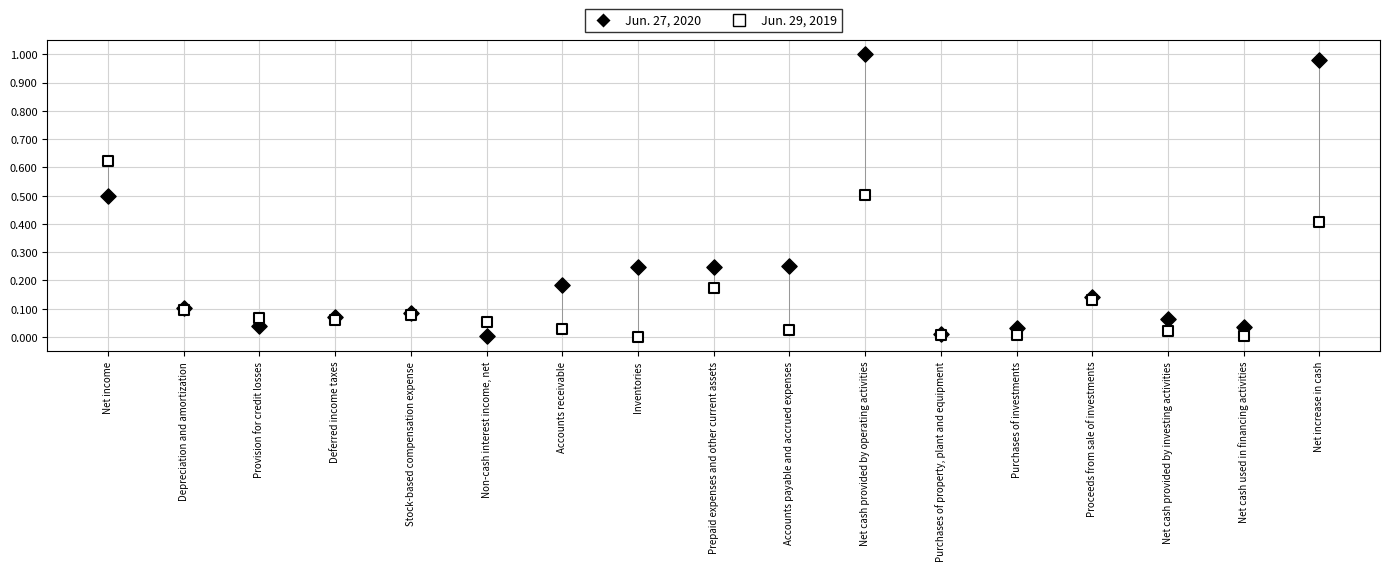

Which series reaches the maximum Y coordinate?

Jun. 27, 2020